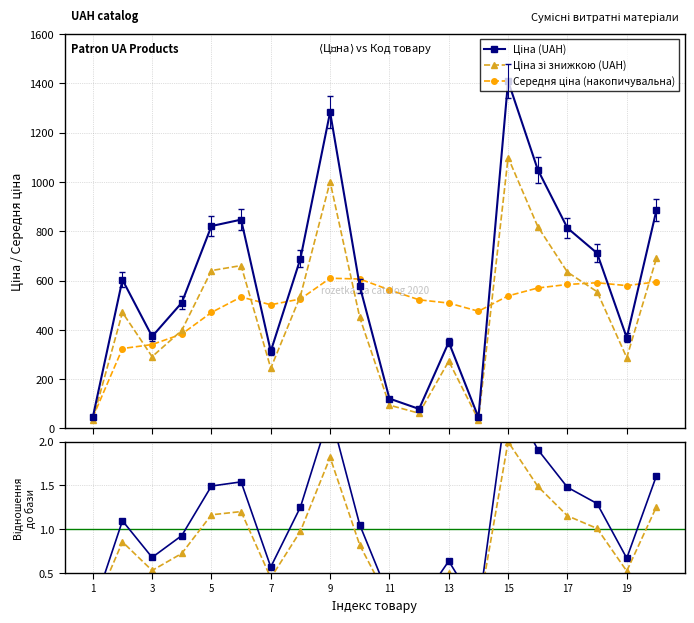

What is the sum of all Ціна (UAH) values?

11892.0